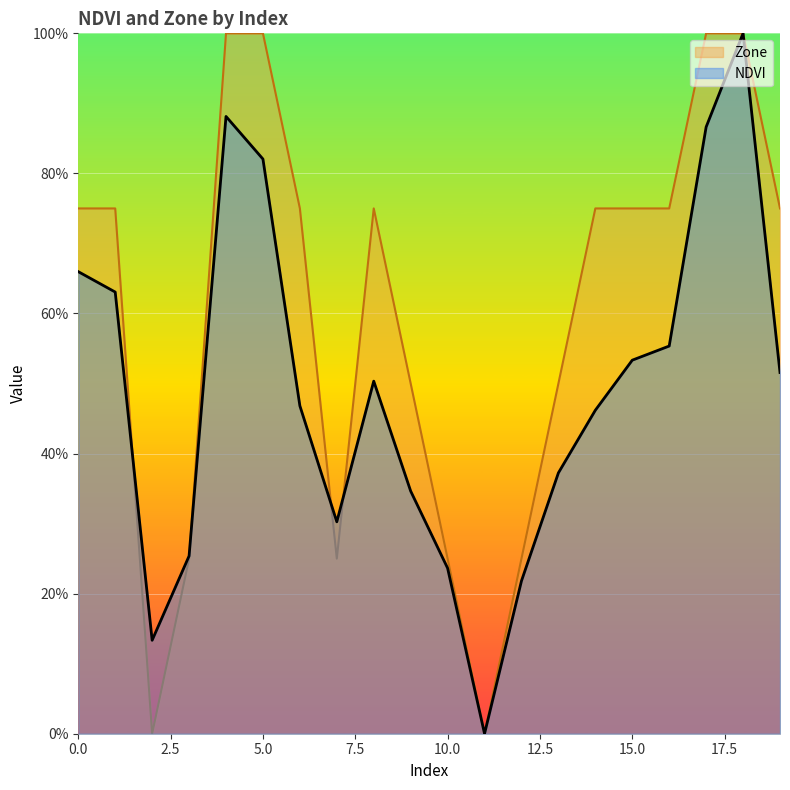

What is the value of the Zone point at the 8th from the left?

0.2